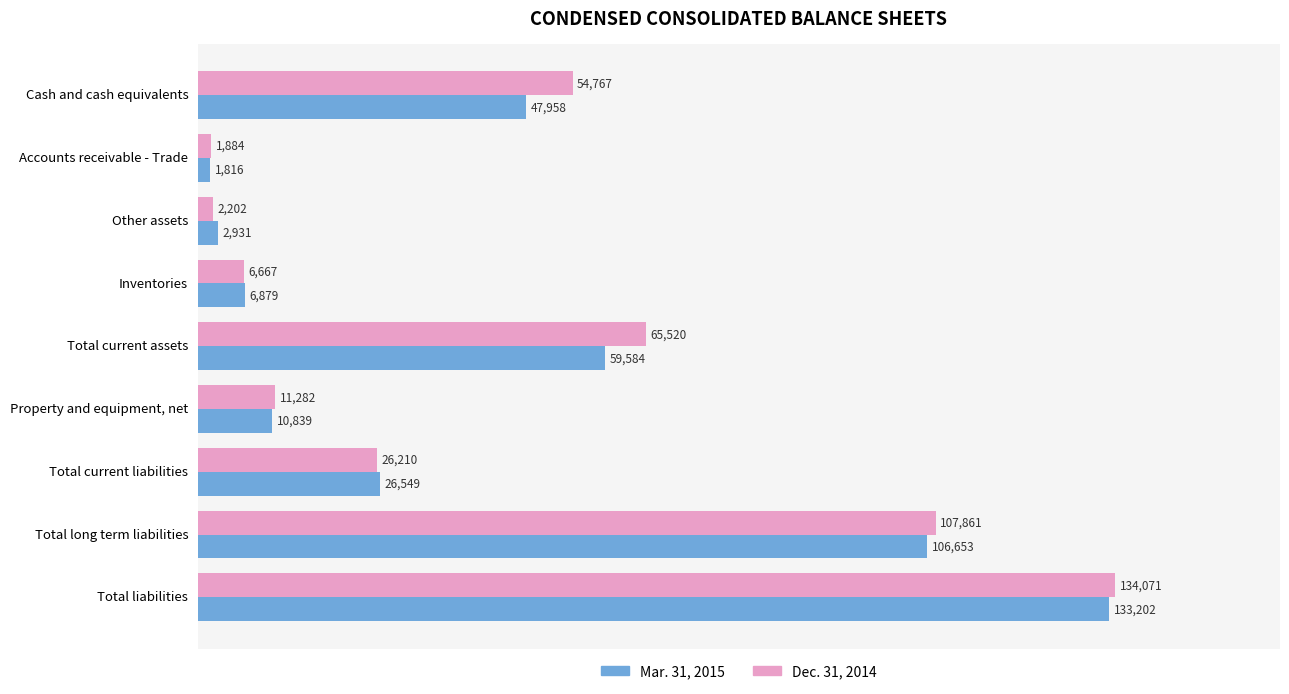

Which series has the largest range (max minus min)?

Dec. 31, 2014